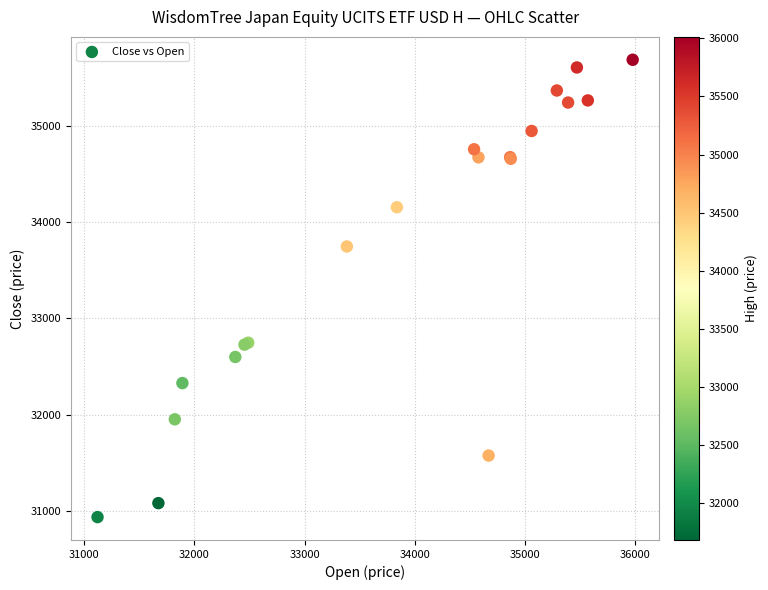

What Y value in the scatter plot is closest to 33309?

33745